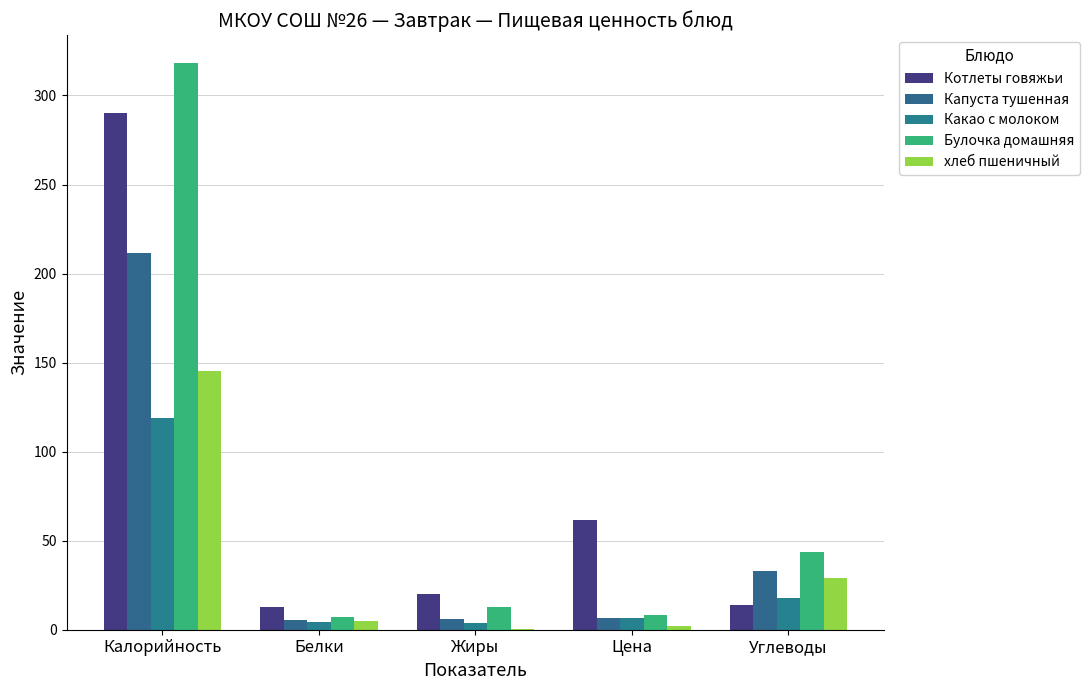

What is the difference between the Какао с молоком values at Калорийность and Углеводы?

101.4